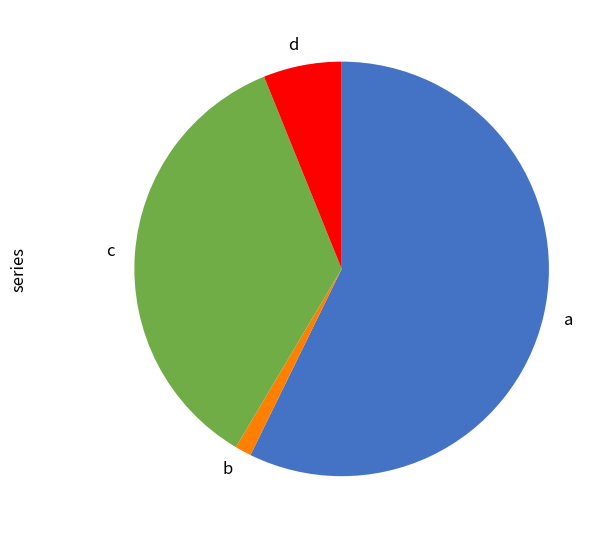

True or false: d accounts for 14% of the total.

False